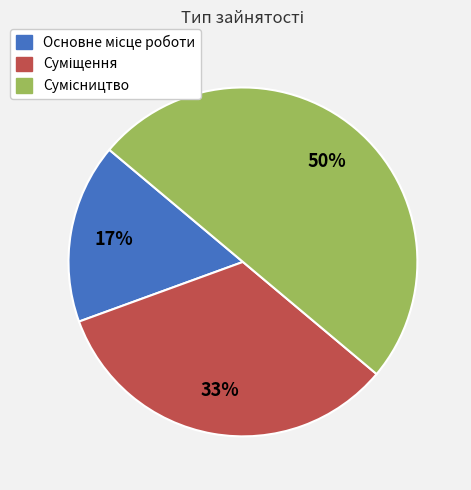

How many slices are in this pie chart?

3